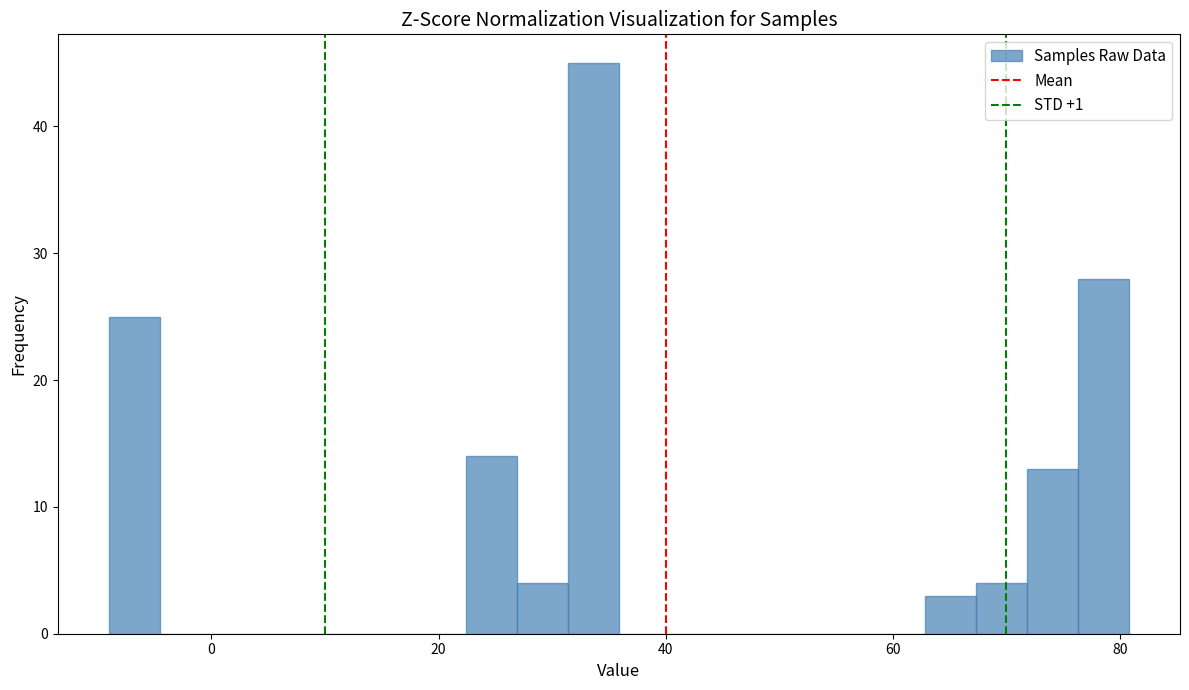

Around what value on the x-axis is the tallest bar? Give the approximate position of its centre, as read against the axis.

34